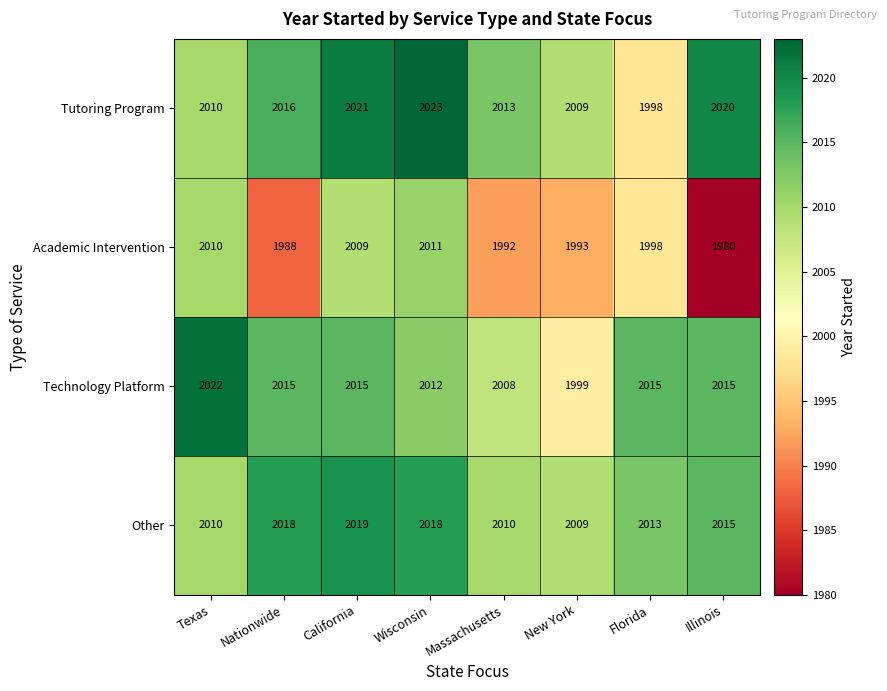

True or false: Academic Intervention has a value of 1245 at California.

False